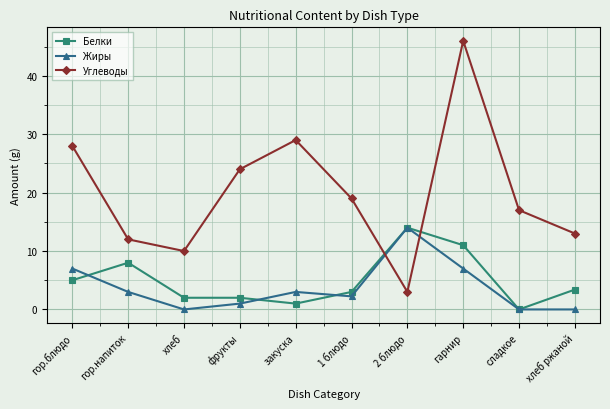

What is the sum of the Белки values at сладкое and фрукты?

2.0